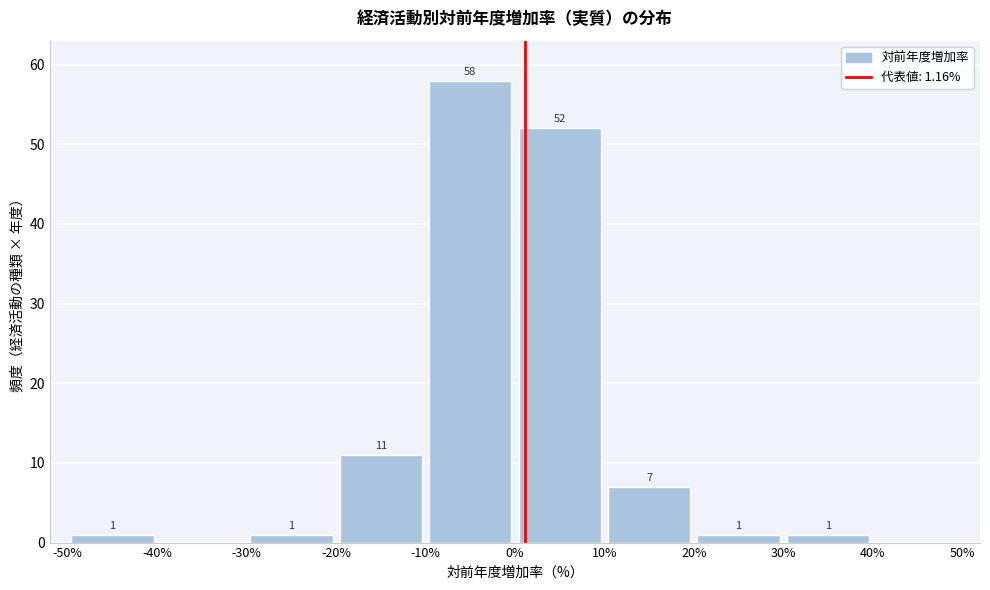

Which range on the x-axis has the tallest bar?

-10% to 0%